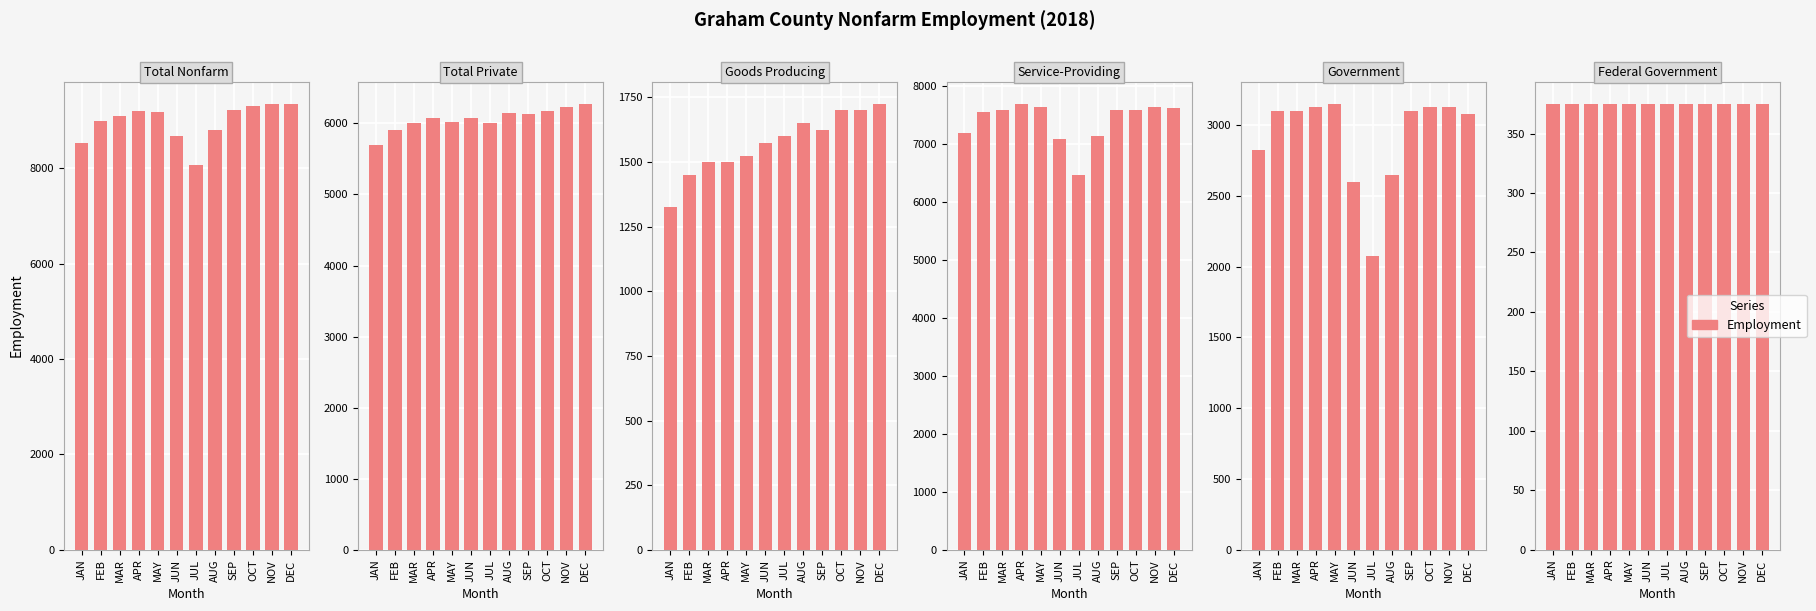

Rank the series by their maximum value, from highest to lowest.

Total Nonfarm, Service-Providing, Total Private, Government, Goods Producing, Federal Government